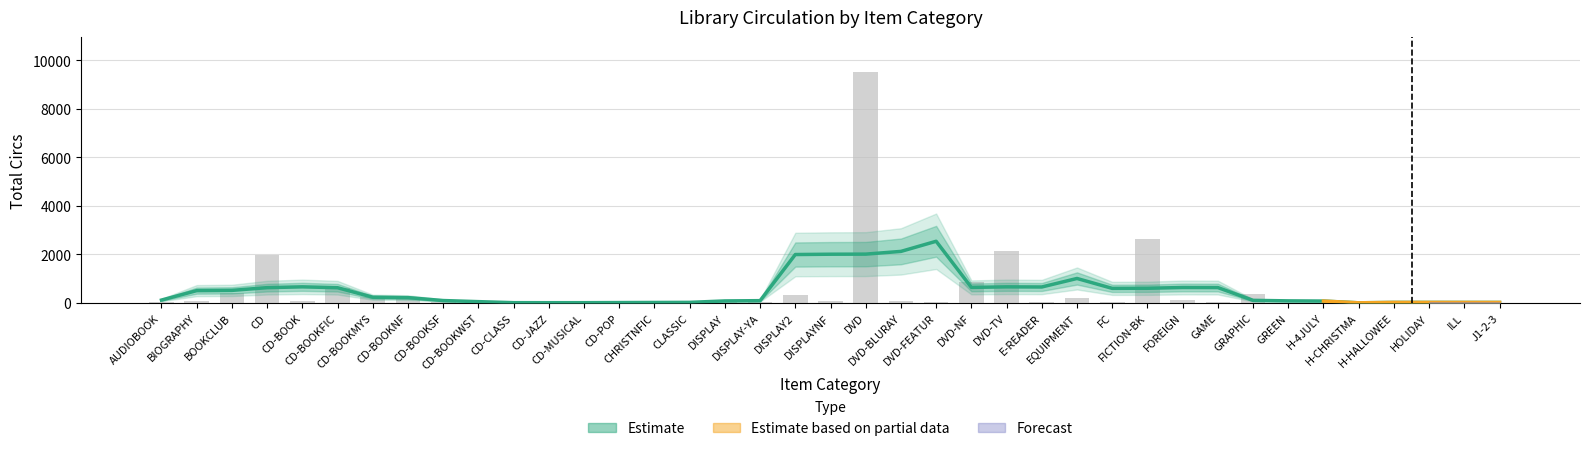

At which label is the value closest to 4764?

FICTION-BK